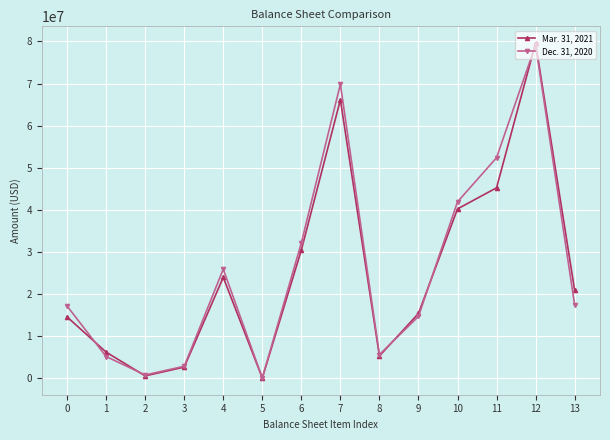

Where does the Mar. 31, 2021 series first go above 20923140?

4